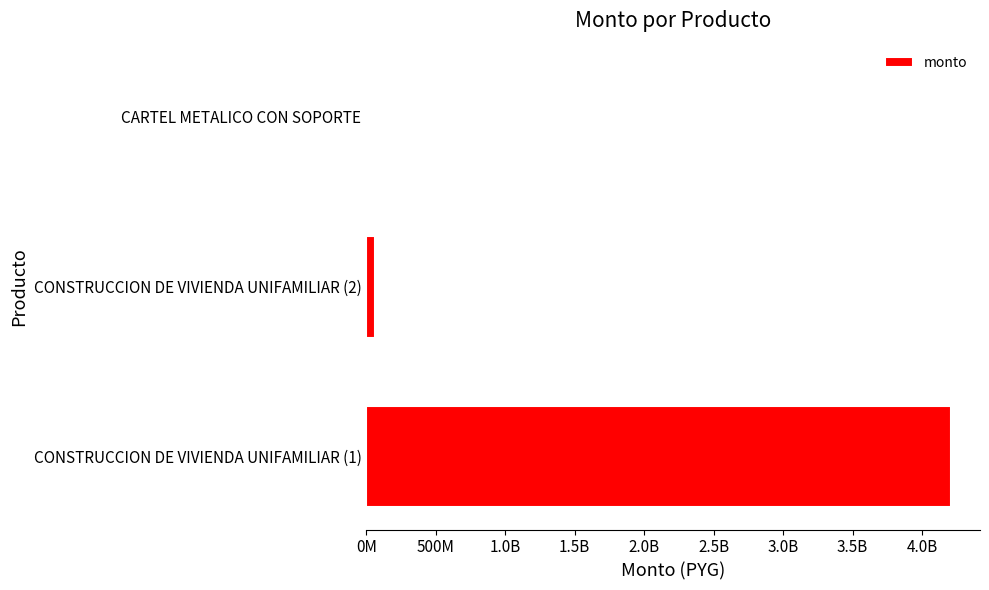

What is the smallest value displayed?

4033216